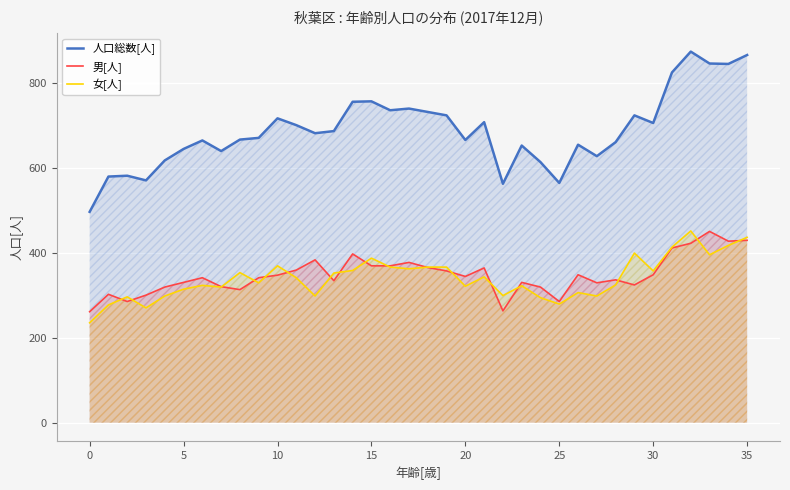

List the series in order of their peak value, lowest first.

男[人], 女[人], 人口総数[人]